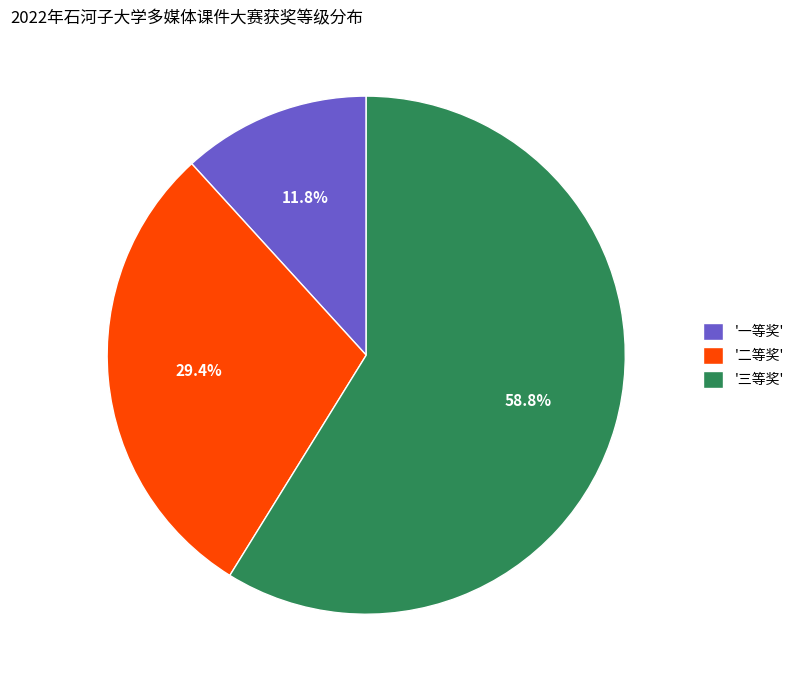

What is the ratio of the value at '二等奖' to the value at '一等奖'?

2.5